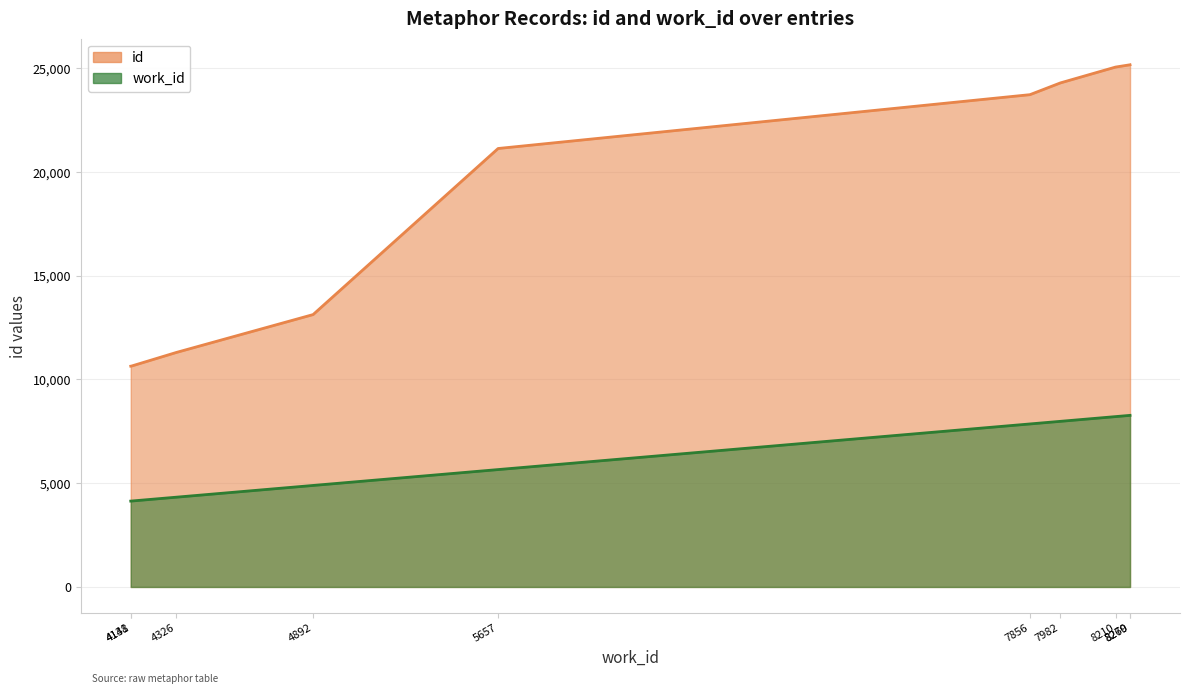

True or false: work_id and id intersect in this chart.

False